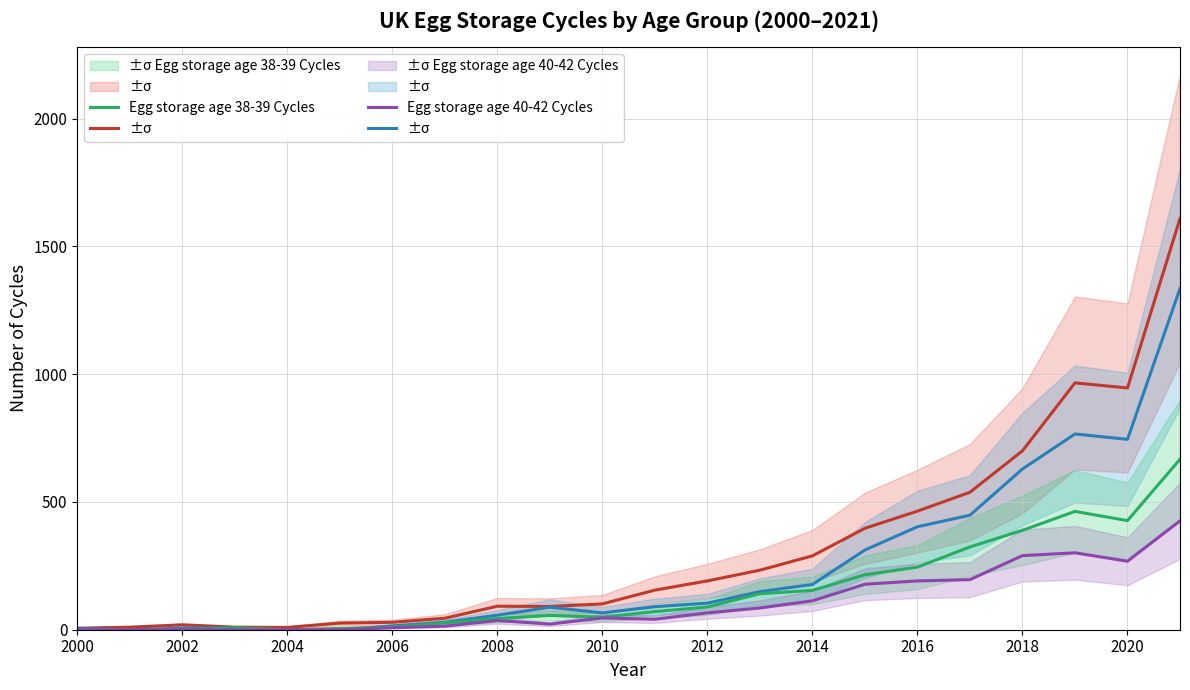

Rank the series at 2018 from lowest to highest value.

Egg storage age 40-42 Cycles, Egg storage age 38-39 Cycles, Egg storage age 35-37 Cycles, Egg storage age 18-34 Cycles